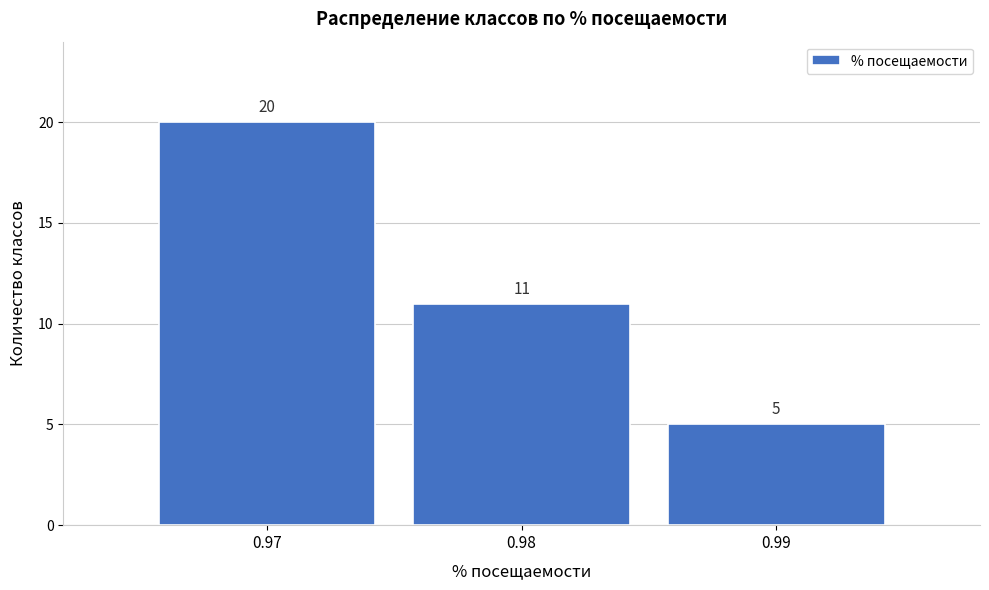

Reading left to right, transcribe this chart: for each bar, give the range it covers on the x-axis and its height.

0.965 to 0.975: 20
0.975 to 0.985: 11
0.985 to 0.995: 5